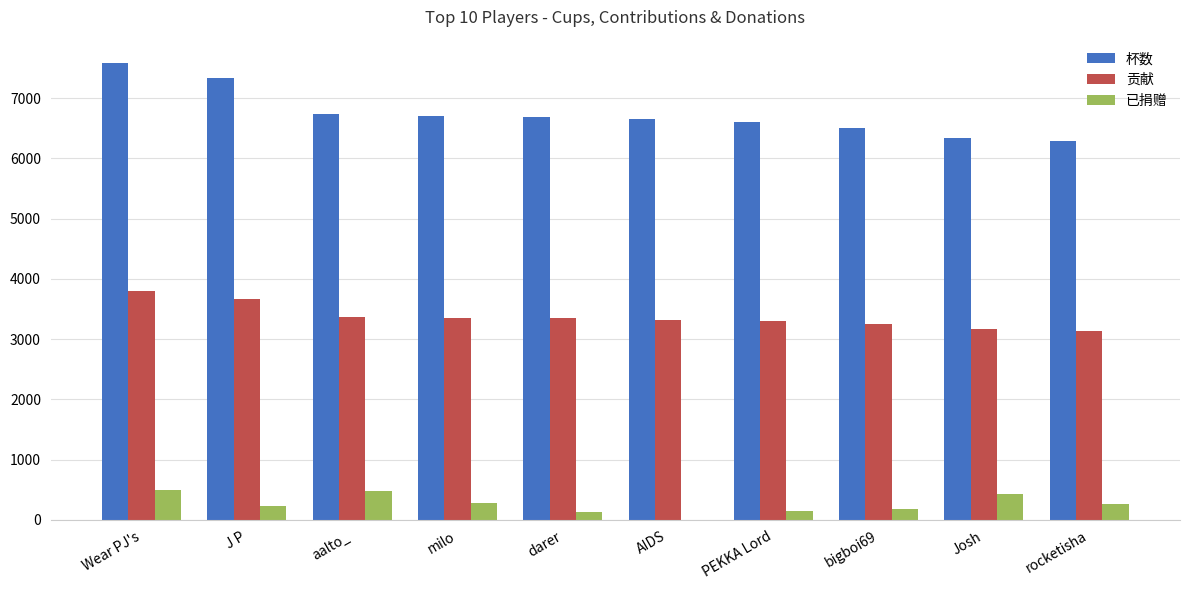

Which label corresponds to the largest value in the chart?

Wear PJ's